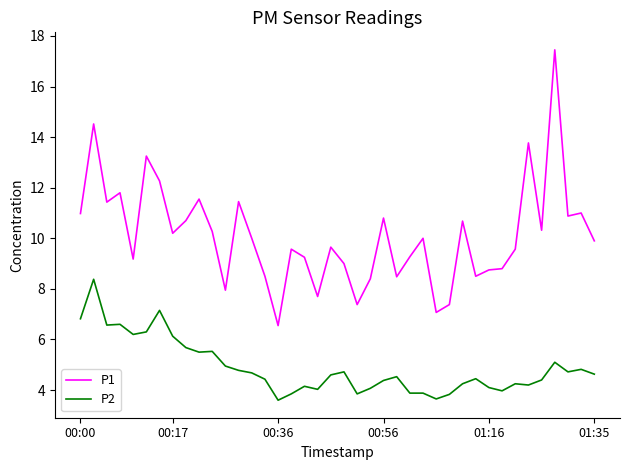

True or false: P2 and P1 cross at least once.

False